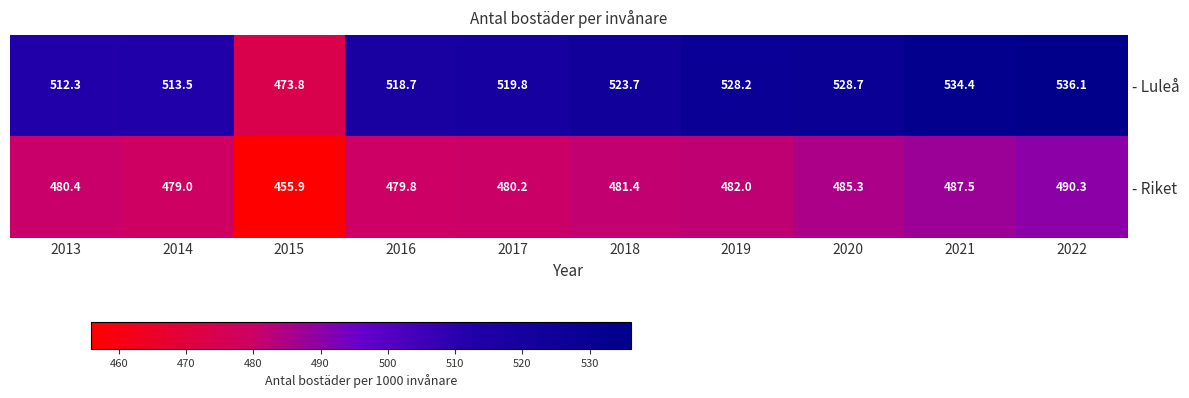

Reading left to right, transcribe all the data shown in this chart.

- Luleå: 512.3	513.5	473.8	518.7	519.8	523.7	528.2	528.7	534.4	536.1
- Riket: 480.4	479.0	455.9	479.8	480.2	481.4	482.0	485.3	487.5	490.3